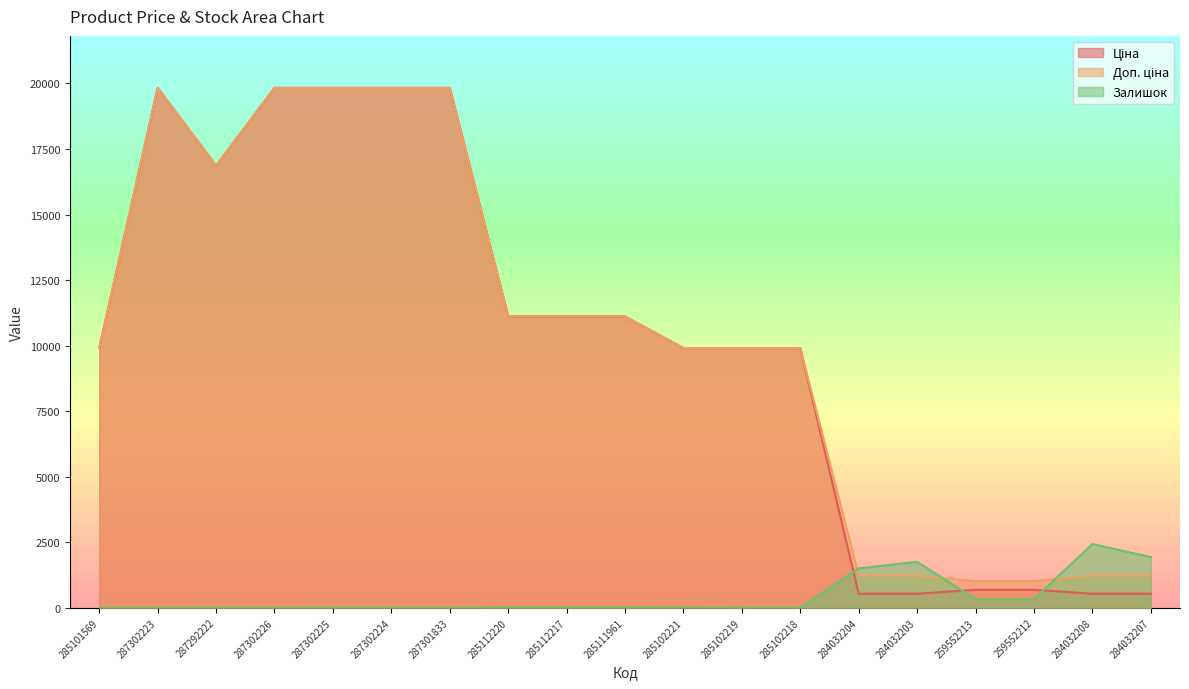

Reading left to right, transcribe all the data shown in this chart.

Ціна: 285101569=9908.5	287302223=19831.1	287292222=16863.2	287302226=19831.1	287302225=19831.1	287302224=19831.1	287301833=19831.1	285112220=11113.6	285112217=11113.6	285111961=11113.6	285102221=9908.5	285102219=9908.5	285102218=9908.5	284032204=535.4	284032203=535.4	259552213=689.1	259552212=689.1	284032208=535.4	284032207=535.4
Доп. ціна: 285101569=9908.5	287302223=19831.1	287292222=16863.2	287302226=19831.1	287302225=19831.1	287302224=19831.1	287301833=19831.1	285112220=11113.6	285112217=11113.6	285111961=11113.6	285102221=9908.5	285102219=9908.5	285102218=9908.5	284032204=1227.2	284032203=1227.2	259552213=1017.8	259552212=1017.8	284032208=1227.2	284032207=1227.2
Залишок: 285101569=0.0	287302223=1.0	287292222=4.0	287302226=1.0	287302225=5.0	287302224=3.0	287301833=0.0	285112220=17.0	285112217=17.0	285111961=17.0	285102221=8.0	285102219=7.0	285102218=3.0	284032204=1506.0	284032203=1756.0	259552213=330.0	259552212=333.0	284032208=2433.0	284032207=1936.0